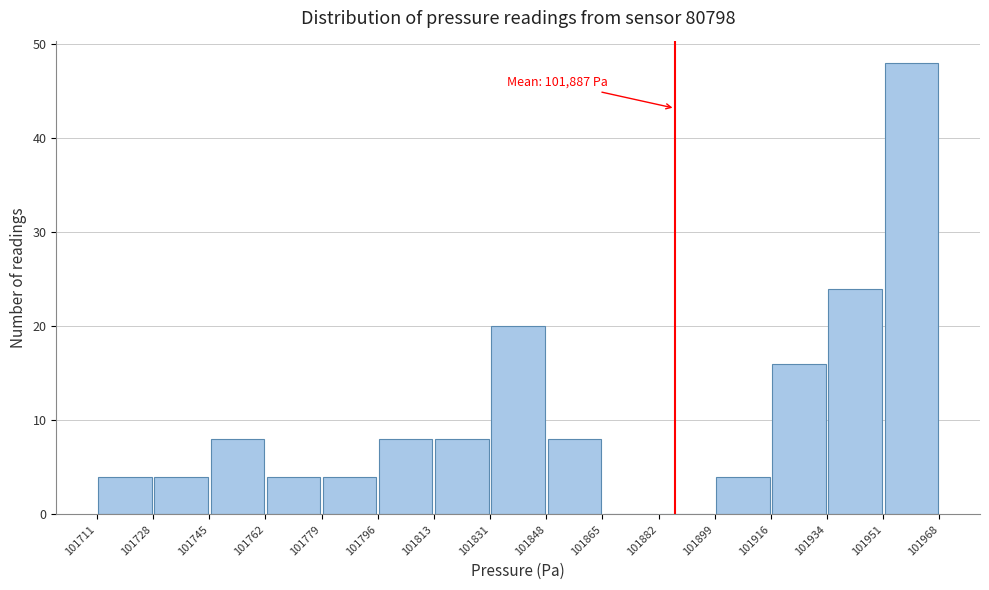

Over which range of the x-axis is the bar tallest?

101951 to 101968